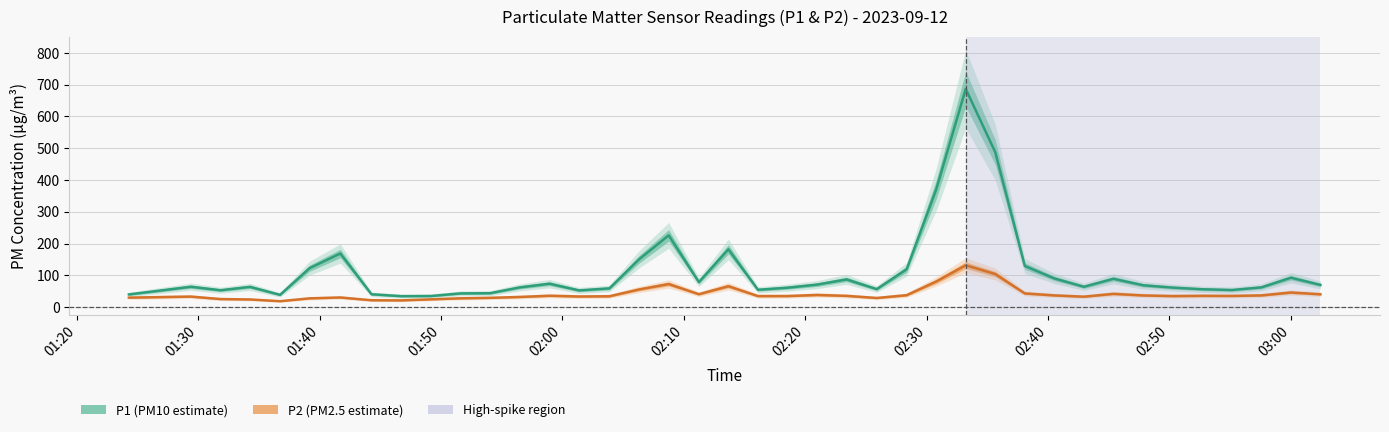

The value of P2 at 01:34 is 24.1. True or false?

True